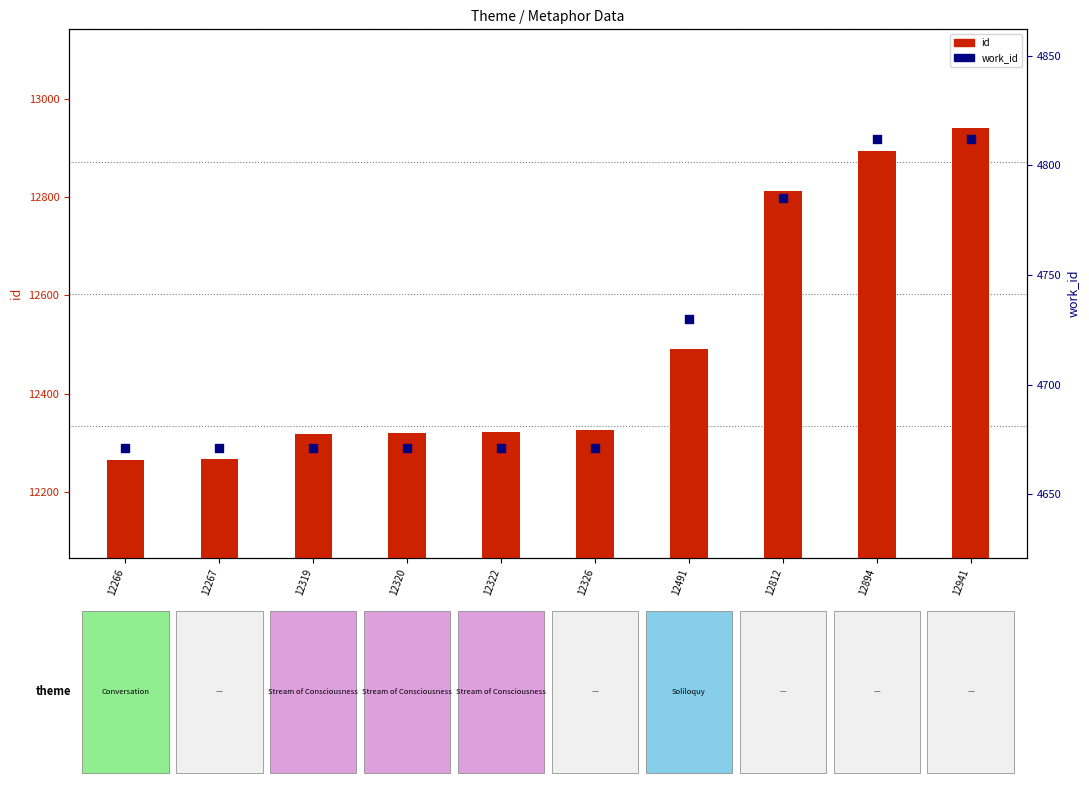

At which category is the sum across all series the highest?

12941